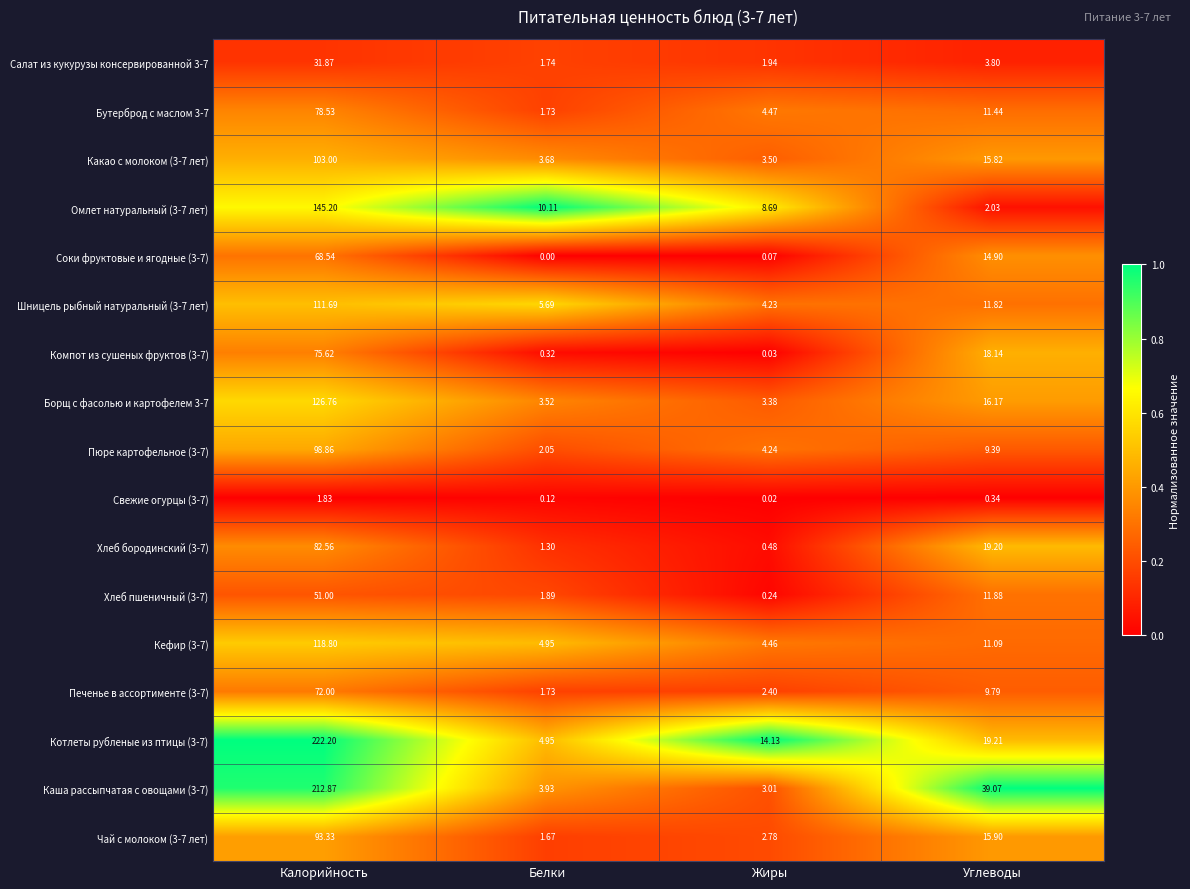

Rank the categories by Свежие огурцы (3-7) value from highest to lowest.

Калорийность, Углеводы, Белки, Жиры